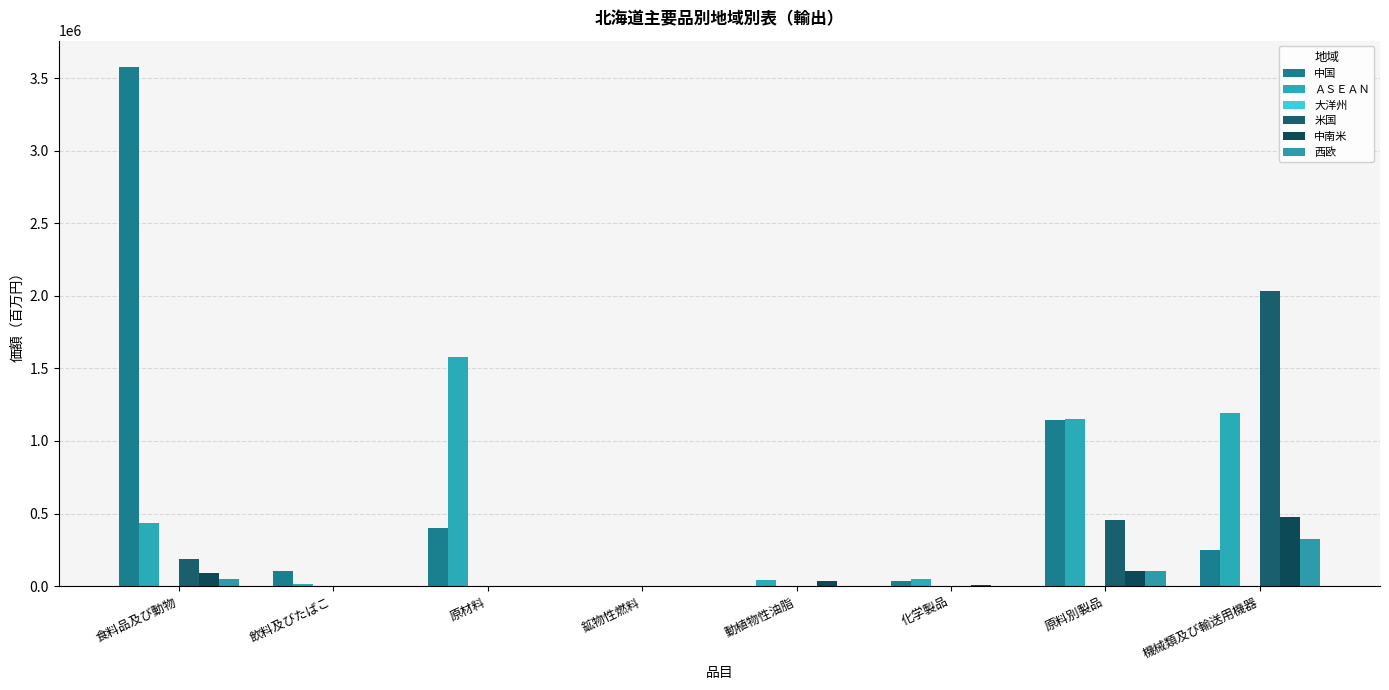

At which category is the sum across all series the highest?

食料品及び動物